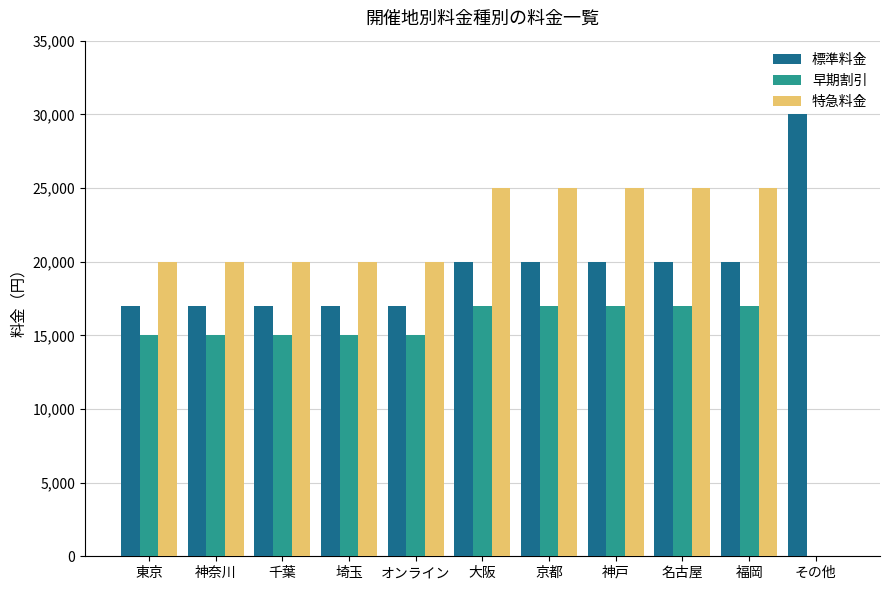

What is the spread (max minus min) of values at 京都?

8000